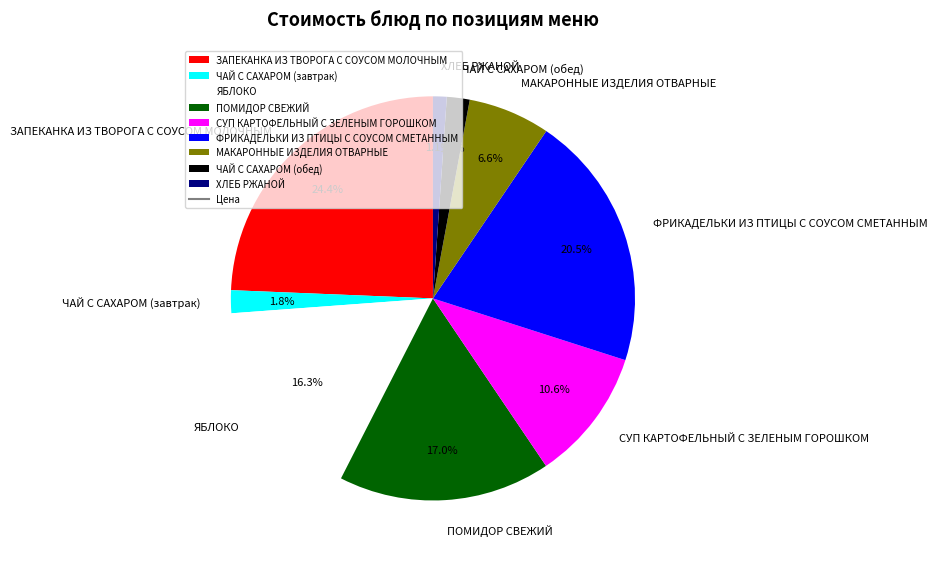

How many slices are in this pie chart?

9